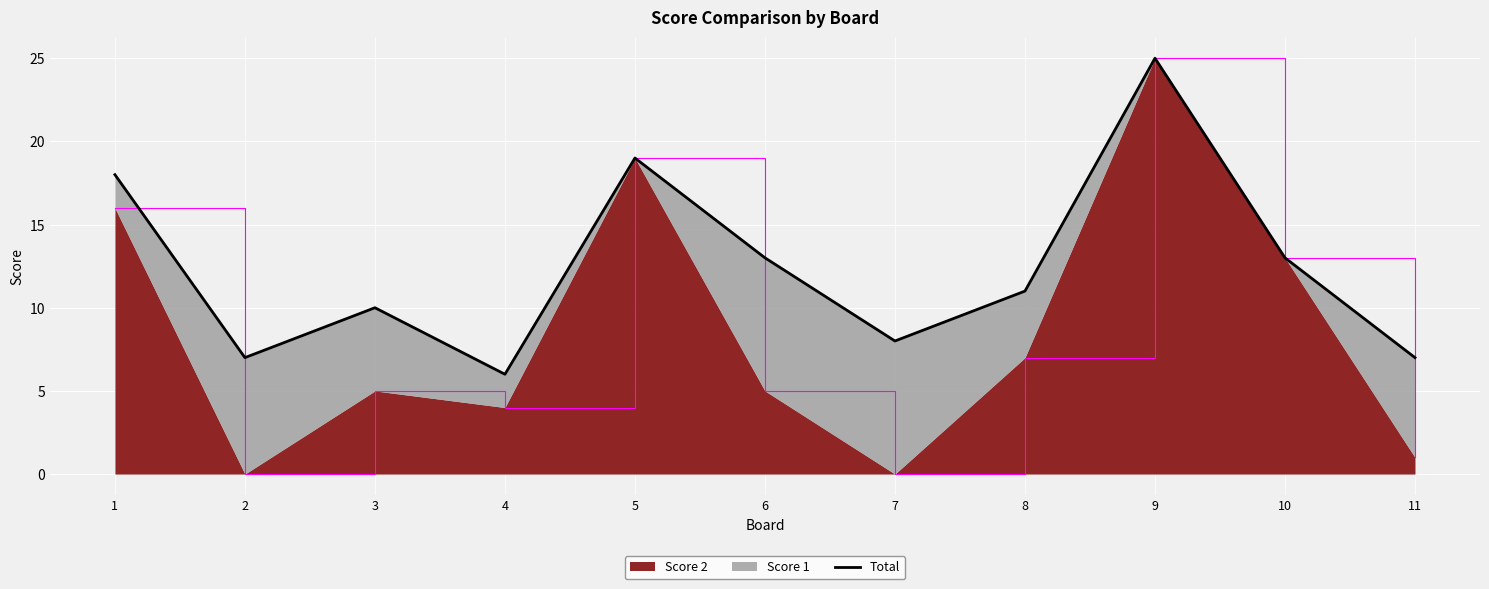

What is the average value?

12